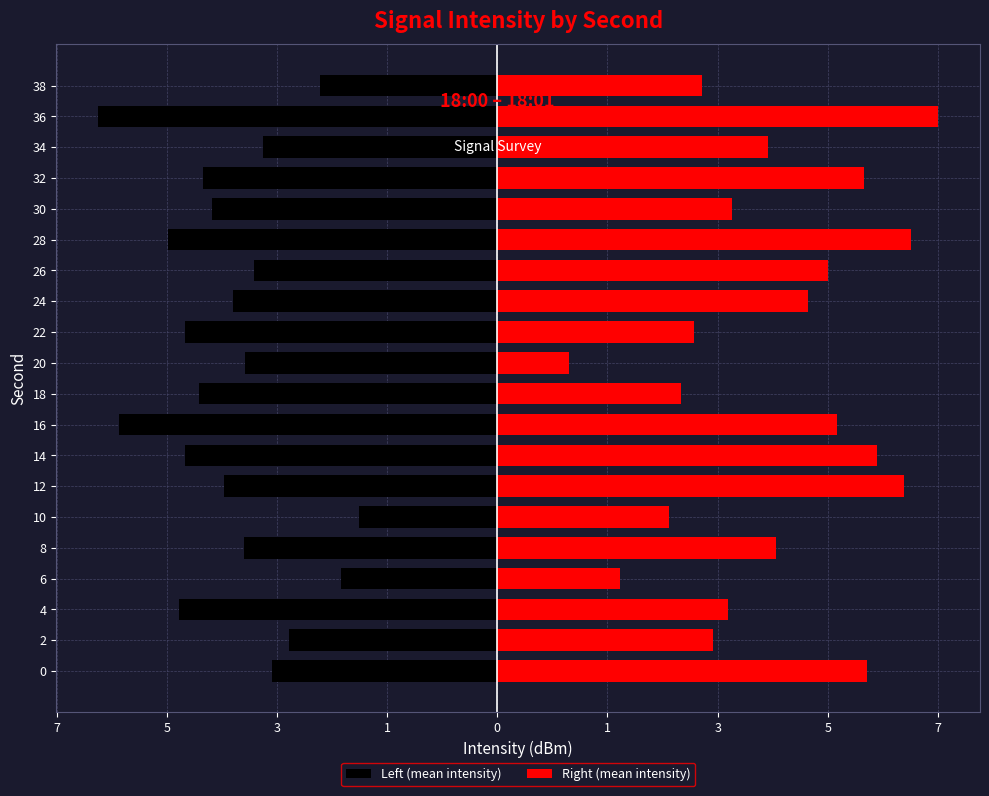

Which series has the largest total across all categories?

Right (mean intensity)